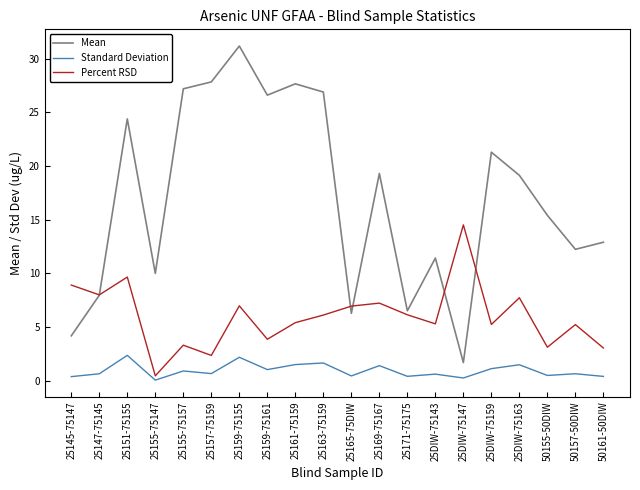

Is it true that Percent RSD equals 4.6 at 25159-75155?

False